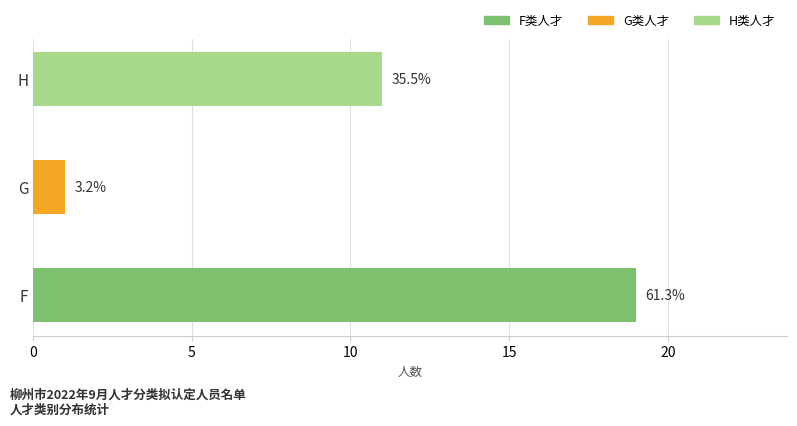

Reading left to right, what are all the values shown in this chart?

19	1	11